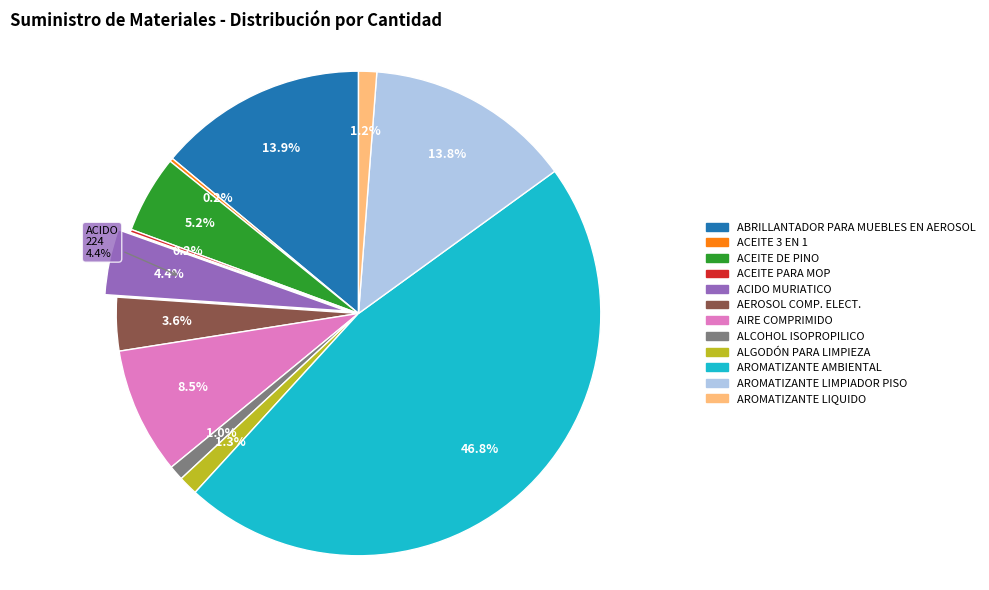

To the nearest percent, what is the combined percentage of ALGODÓN PARA LIMPIEZA and ALCOHOL ISOPROPILICO?

2%